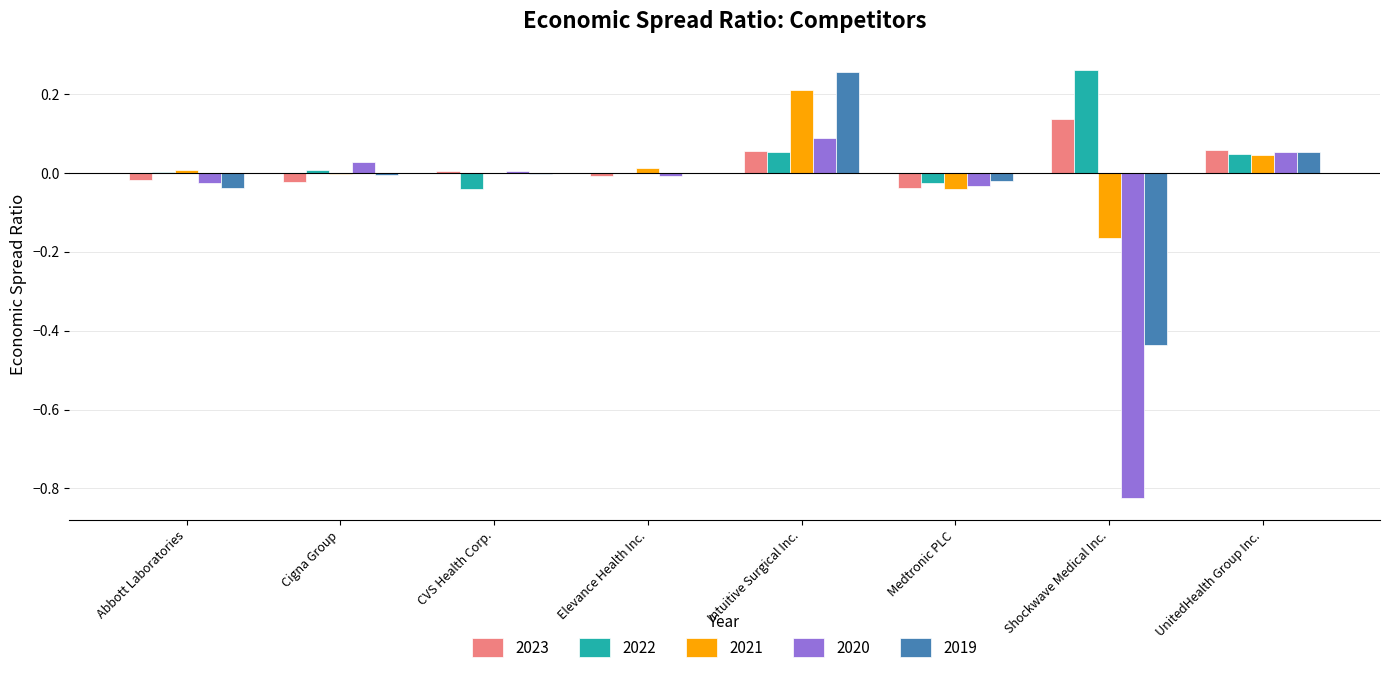

What is the sum of all 2020 values?

-0.7